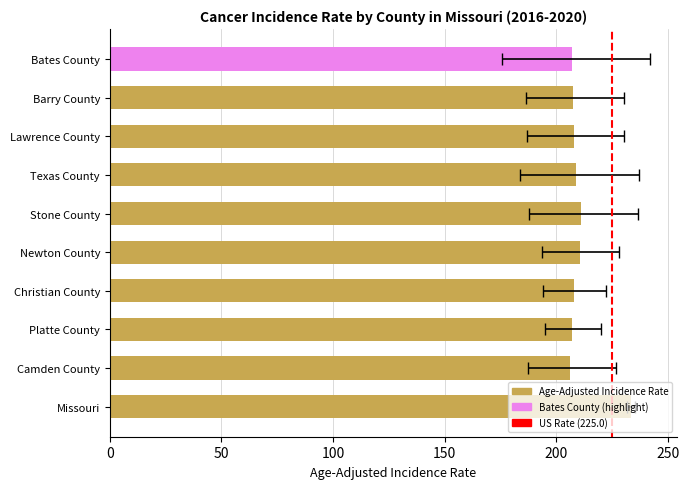

The value at 0 is 1. True or false?

False